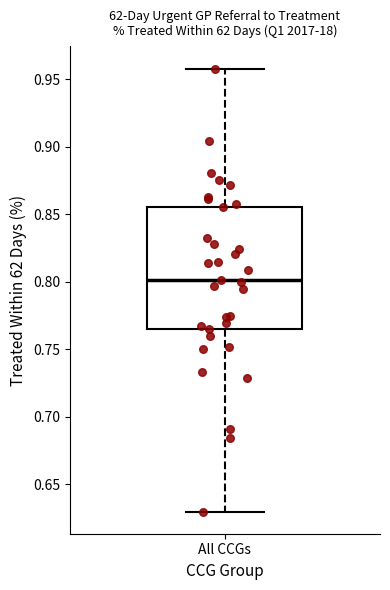

Where does the upper whisker of the box for All CCGs end on the y-axis? The values are not printed on the chart, so give them approximately, as read against the axis.

0.960